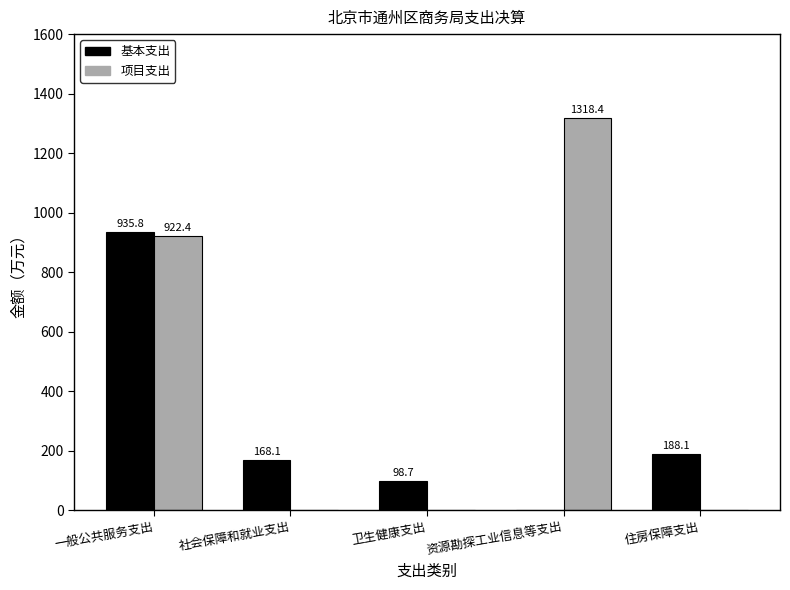

Are the bars horizontal?

No